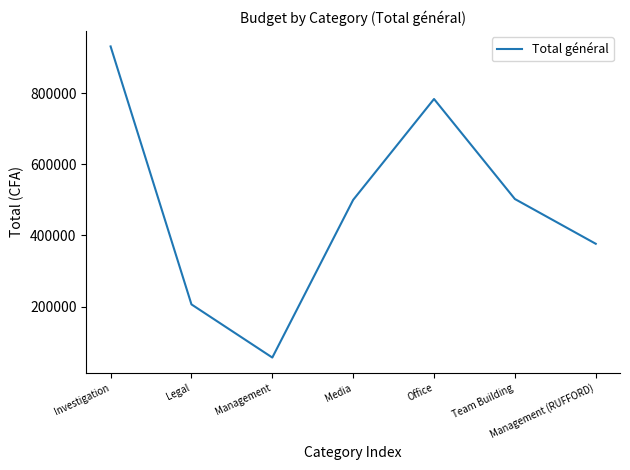

How many interior local peaks (higher than both neighbors) does the data have?

1